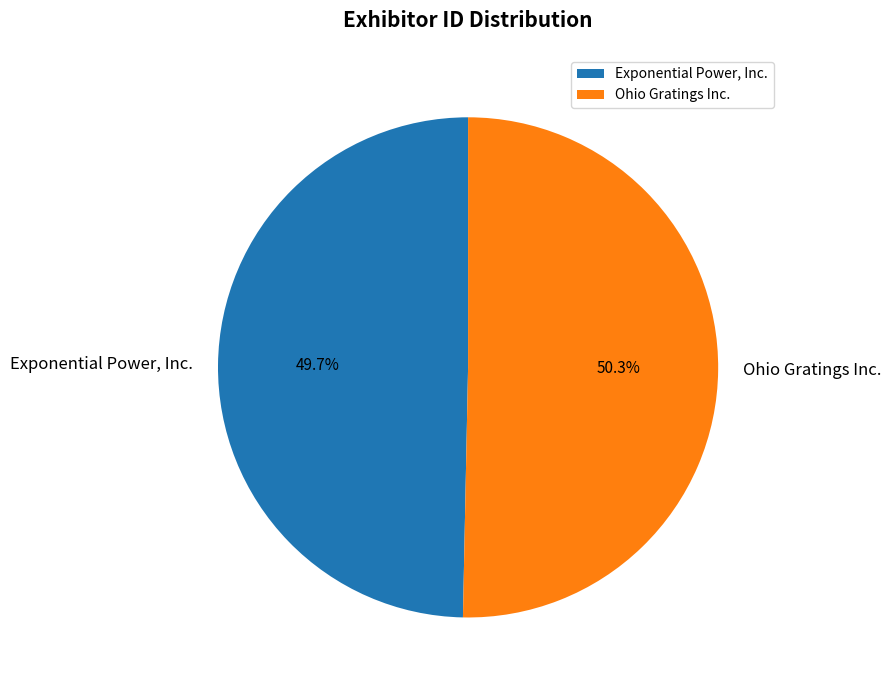

Which slice is the largest?

Ohio Gratings Inc.